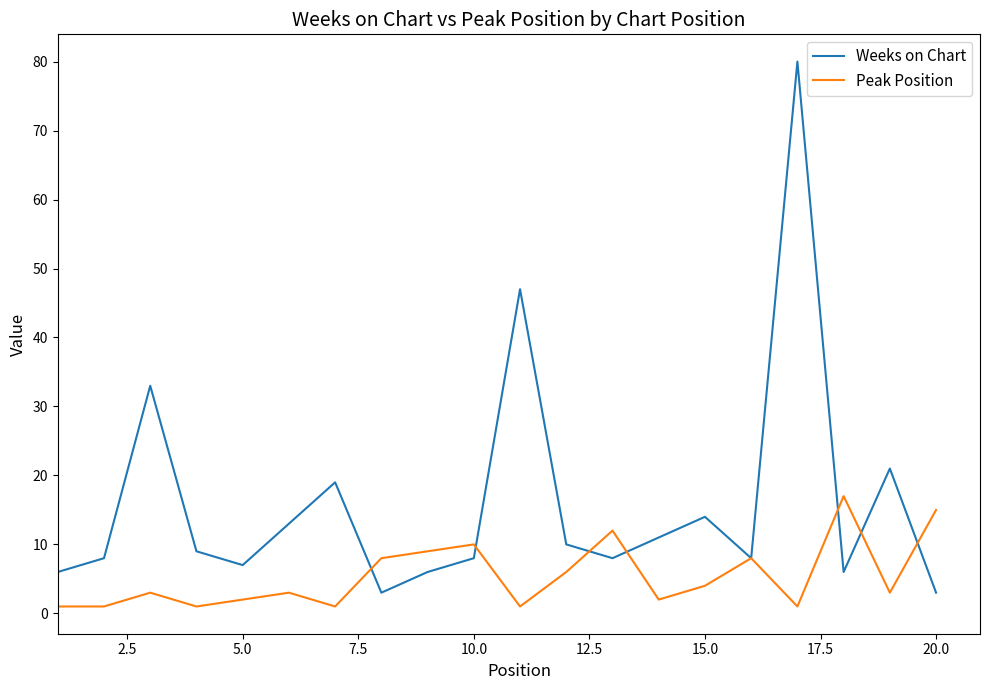

What are all the series names shown in the legend?

Weeks on Chart, Peak Position